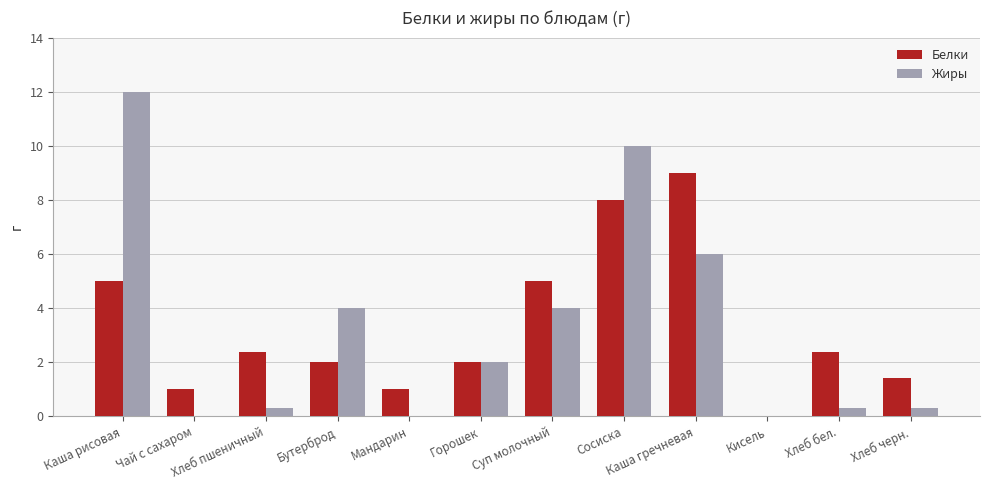

Which series changed the most between Горошек and Хлеб бел.?

Жиры